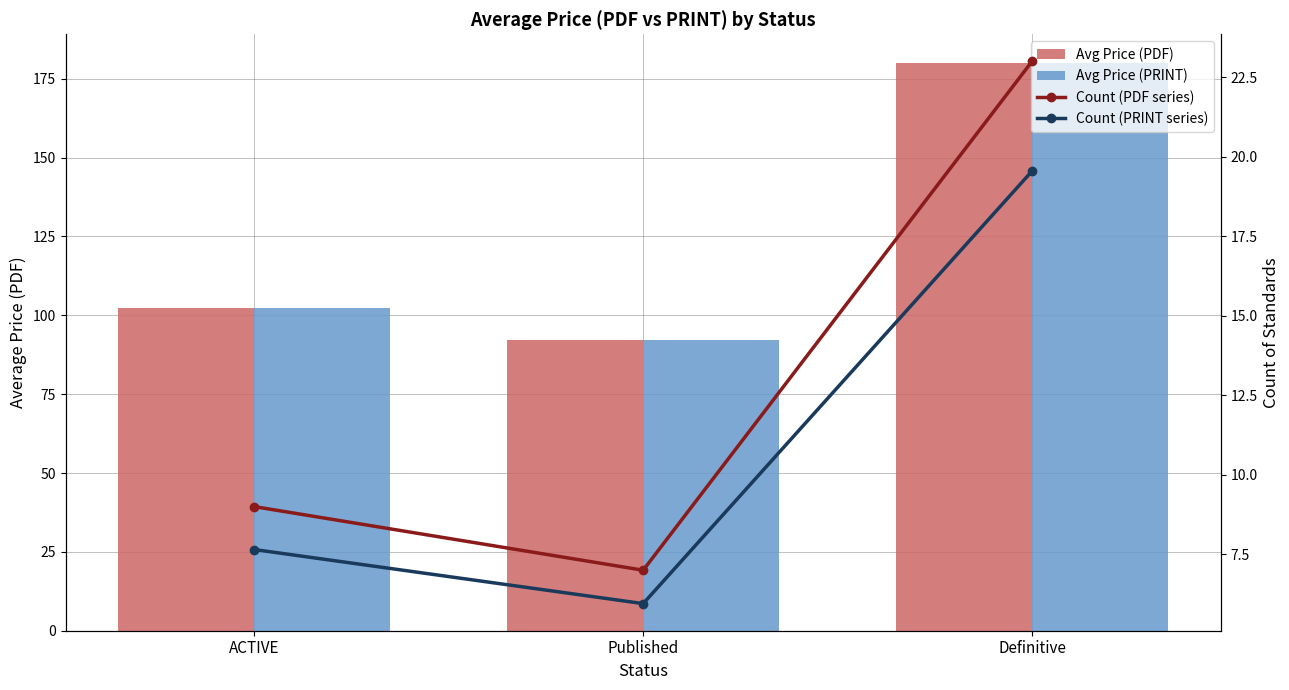

At which category is the sum across all series the highest?

Definitive